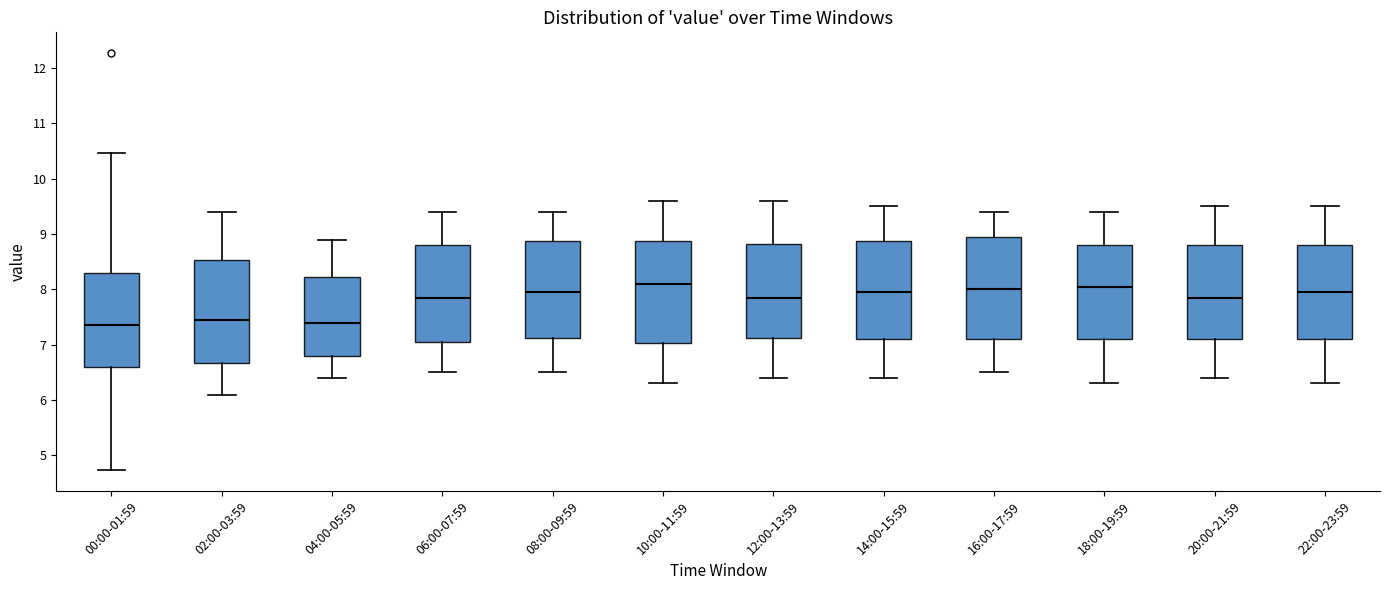

Reading left to right, transcribe this box plot: for each box, give where its median line is, the range the box spans, and where its two whiskers end, as read against the y-axis. The values are not printed on the chart, so give them approximately, as read against the axis.

00:00-01:59: median 7.4, box 6.6 to 8.3, whiskers 4.7 to 10.5
02:00-03:59: median 7.5, box 6.7 to 8.5, whiskers 6.1 to 9.4
04:00-05:59: median 7.4, box 6.8 to 8.2, whiskers 6.4 to 8.9
06:00-07:59: median 7.9, box 7.1 to 8.8, whiskers 6.5 to 9.4
08:00-09:59: median 8.0, box 7.1 to 8.9, whiskers 6.5 to 9.4
10:00-11:59: median 8.1, box 7.0 to 8.9, whiskers 6.3 to 9.6
12:00-13:59: median 7.9, box 7.1 to 8.8, whiskers 6.4 to 9.6
14:00-15:59: median 8.0, box 7.1 to 8.9, whiskers 6.4 to 9.5
16:00-17:59: median 8.0, box 7.1 to 9.0, whiskers 6.5 to 9.4
18:00-19:59: median 8.1, box 7.1 to 8.8, whiskers 6.3 to 9.4
20:00-21:59: median 7.9, box 7.1 to 8.8, whiskers 6.4 to 9.5
22:00-23:59: median 8.0, box 7.1 to 8.8, whiskers 6.3 to 9.5